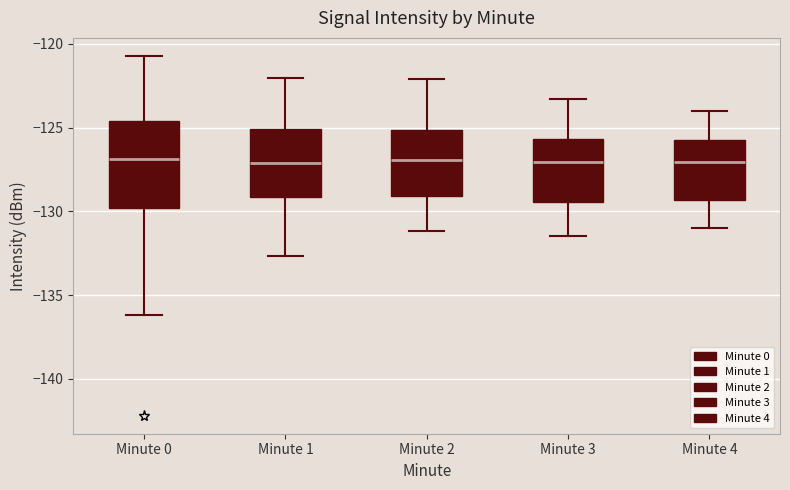

Which box is the tallest, from its lower edge to its upper edge?

Minute 0